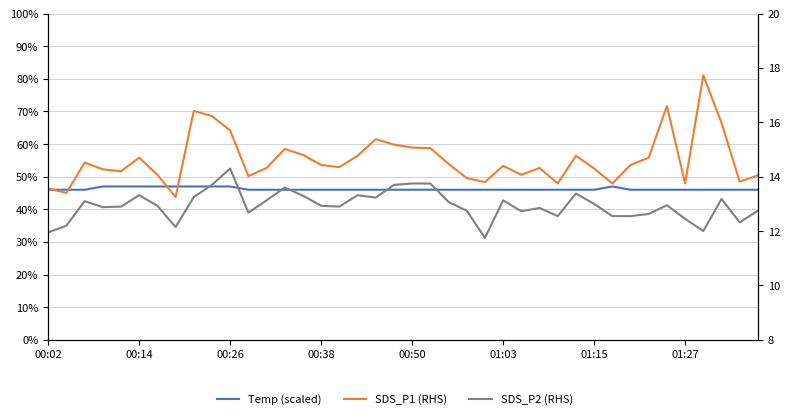

Reading left to right, extract all data points from this chart.

Temp (scaled): 0.5	0.5	0.5	0.5	0.5	0.5	0.5	0.5	0.5	0.5	0.5	0.5	0.5	0.5	0.5	0.5	0.5	0.5	0.5	0.5	0.5	0.5	0.5	0.5	0.5	0.5	0.5	0.5	0.5	0.5	0.5	0.5	0.5	0.5	0.5	0.5	0.5	0.5	0.5	0.5
SDS_P1 (RHS): 13.6	13.4	14.5	14.3	14.2	14.7	14.1	13.2	16.4	16.2	15.7	14.0	14.3	15.0	14.8	14.4	14.3	14.8	15.4	15.2	15.1	15.1	14.5	13.9	13.8	14.4	14.1	14.3	13.8	14.8	14.3	13.8	14.4	14.7	16.6	13.8	17.7	16.0	13.8	14.1
SDS_P2 (RHS): 11.9	12.2	13.1	12.9	12.9	13.3	12.9	12.2	13.2	13.7	14.3	12.7	13.1	13.6	13.3	12.9	12.9	13.3	13.2	13.7	13.8	13.8	13.1	12.8	11.8	13.1	12.7	12.8	12.6	13.4	13.0	12.6	12.6	12.6	12.9	12.4	12.0	13.2	12.3	12.8